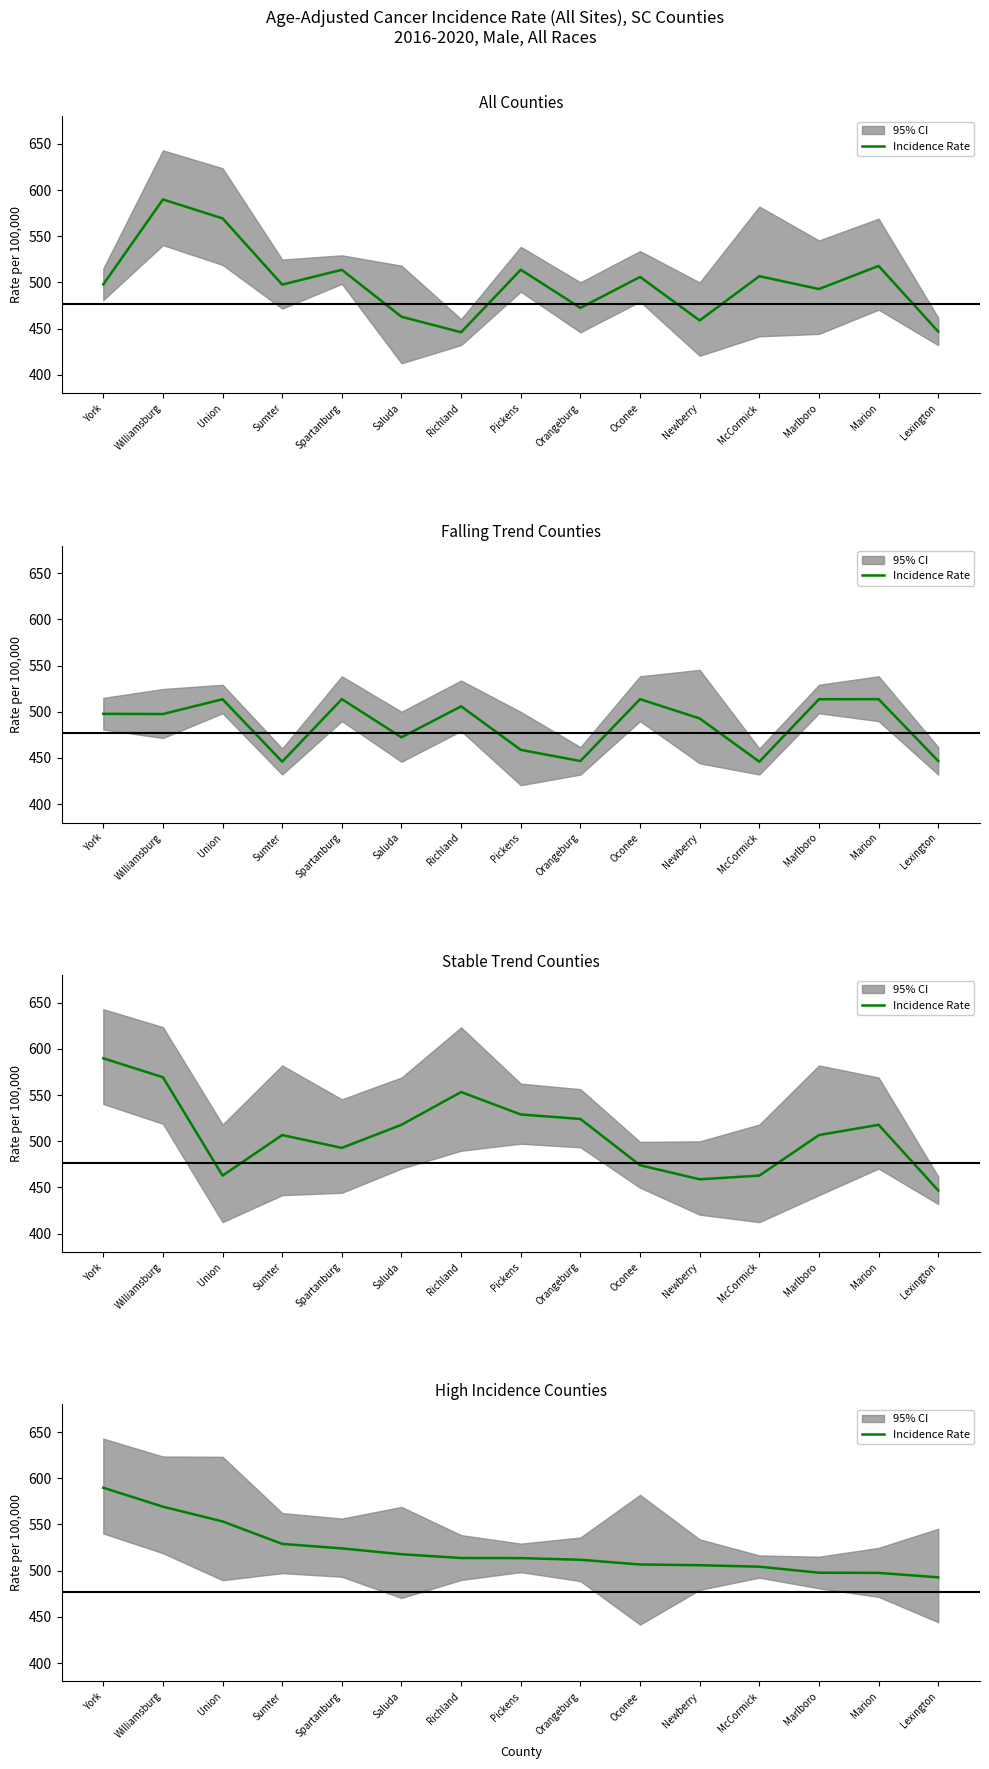

Reading left to right, extract all data points from this chart.

589.8	569.3	553.3	529.0	524.1	517.8	513.7	513.6	511.8	506.7	505.9	504.3	497.8	497.6	492.8